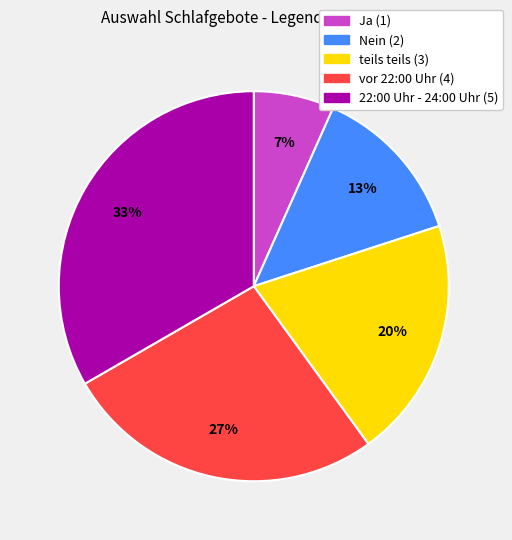

The teils teils slice represents 20% of the pie. True or false?

True